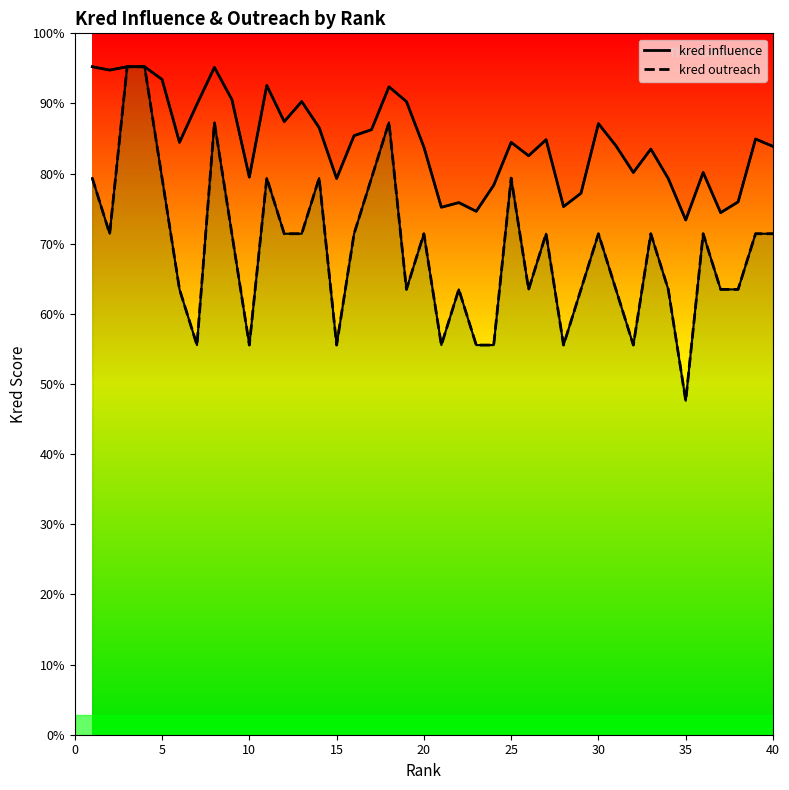

Is the value of kred outreach at 21 greater than the value of kred influence at 10?

No